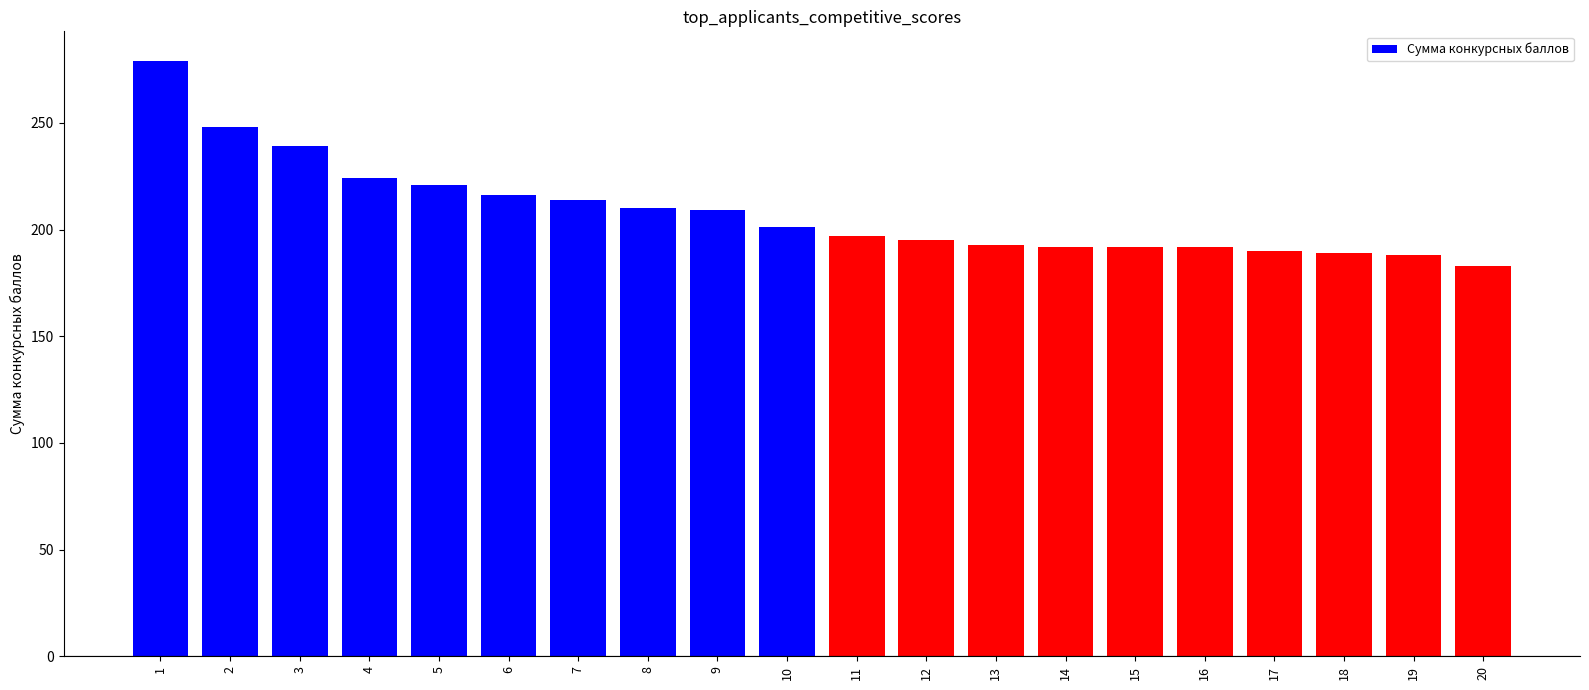

Between 7 and 15, which is larger?

7